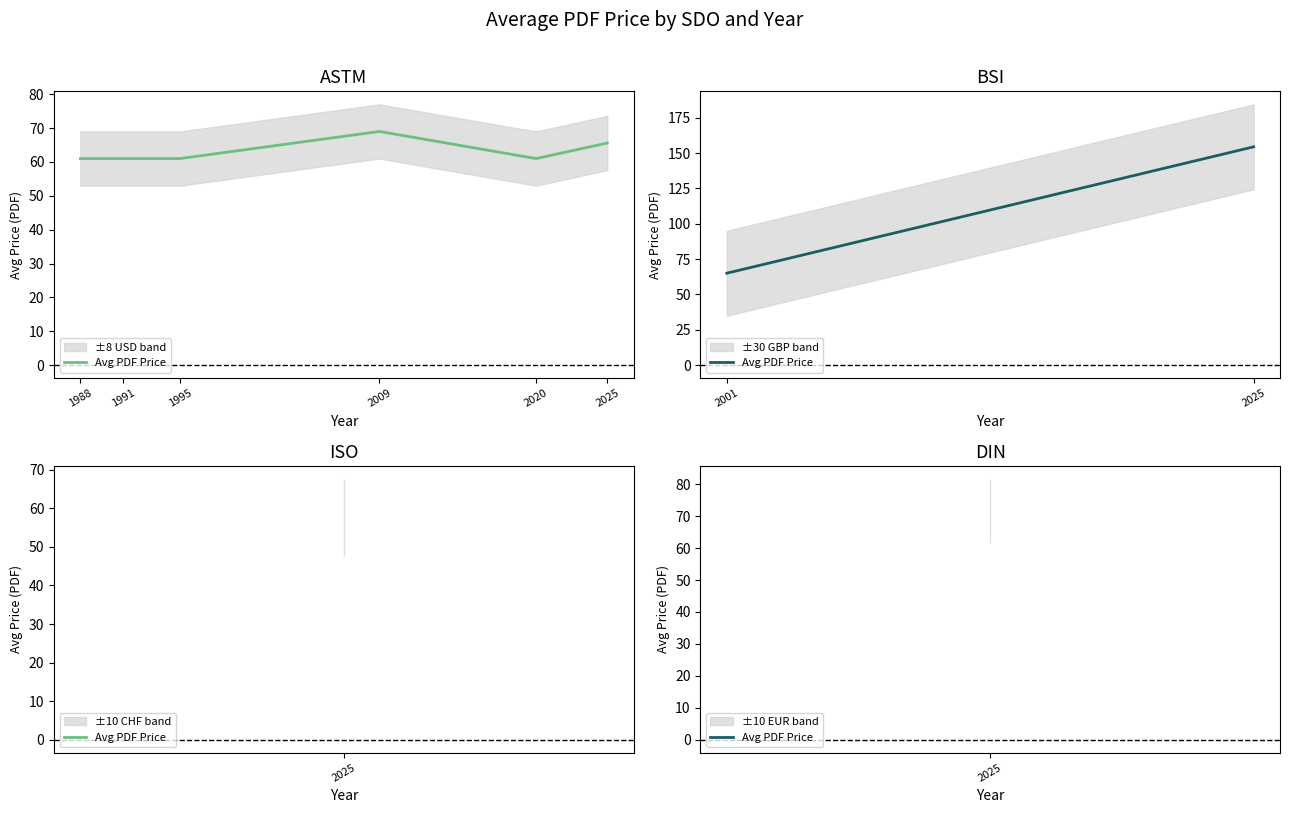

Count the number of values greater than 154.

1